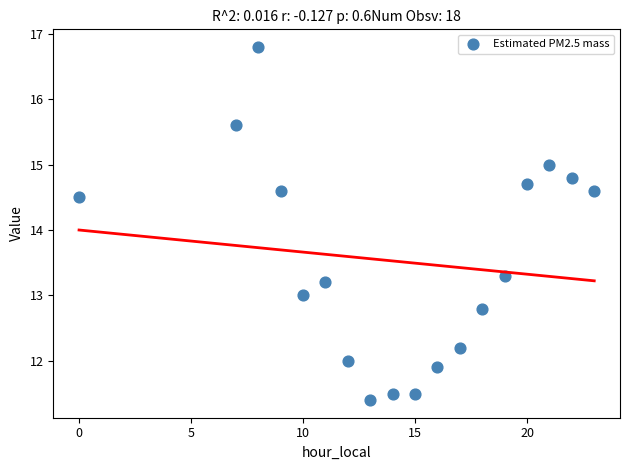

What Y value in the scatter plot is closest to 14?

14.5